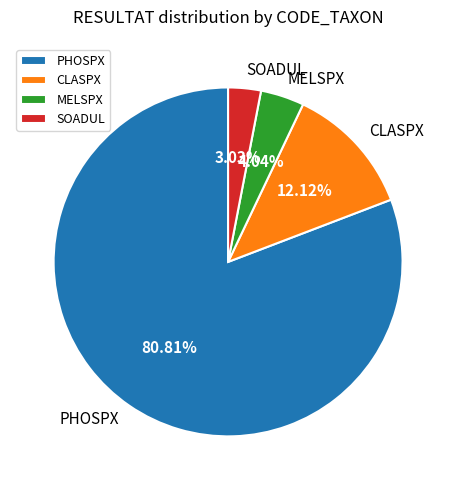

To the nearest percent, what portion does PHOSPX represent?

81%